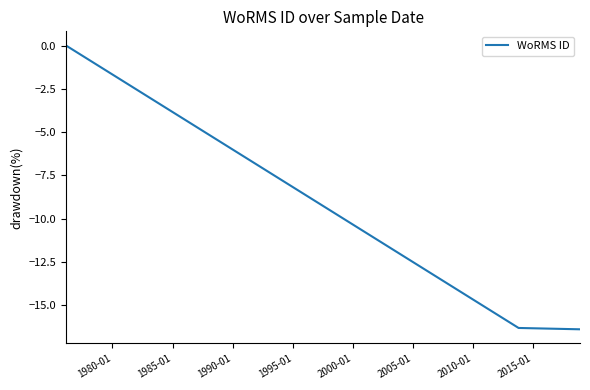

What is the sum of all values?

-32.7